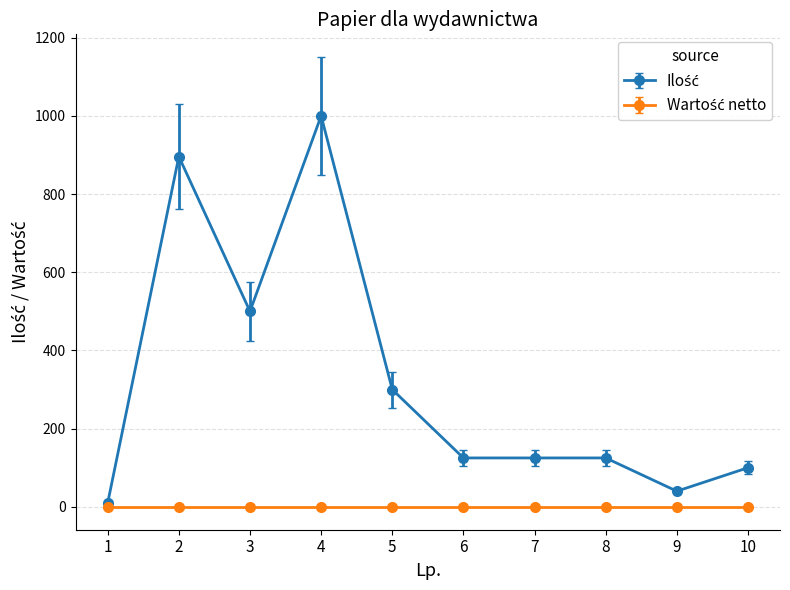

What is the maximum value shown in the chart?

1000